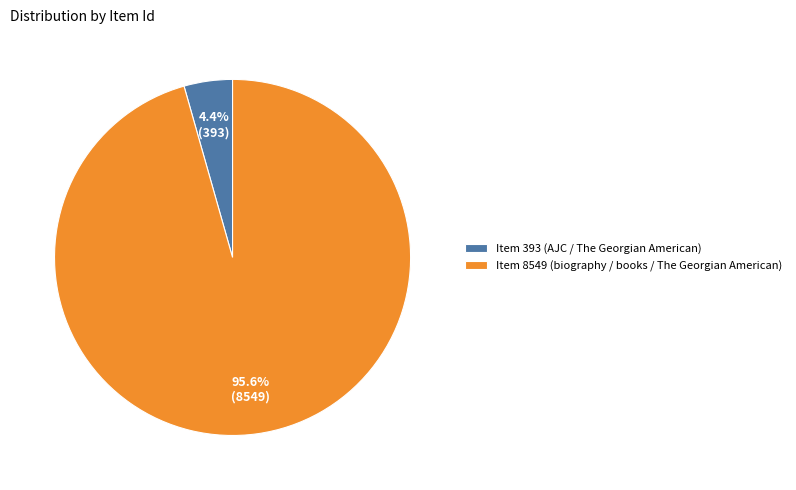

Which slice is the largest?

Item 8549 (biography / books / The Georgian American)